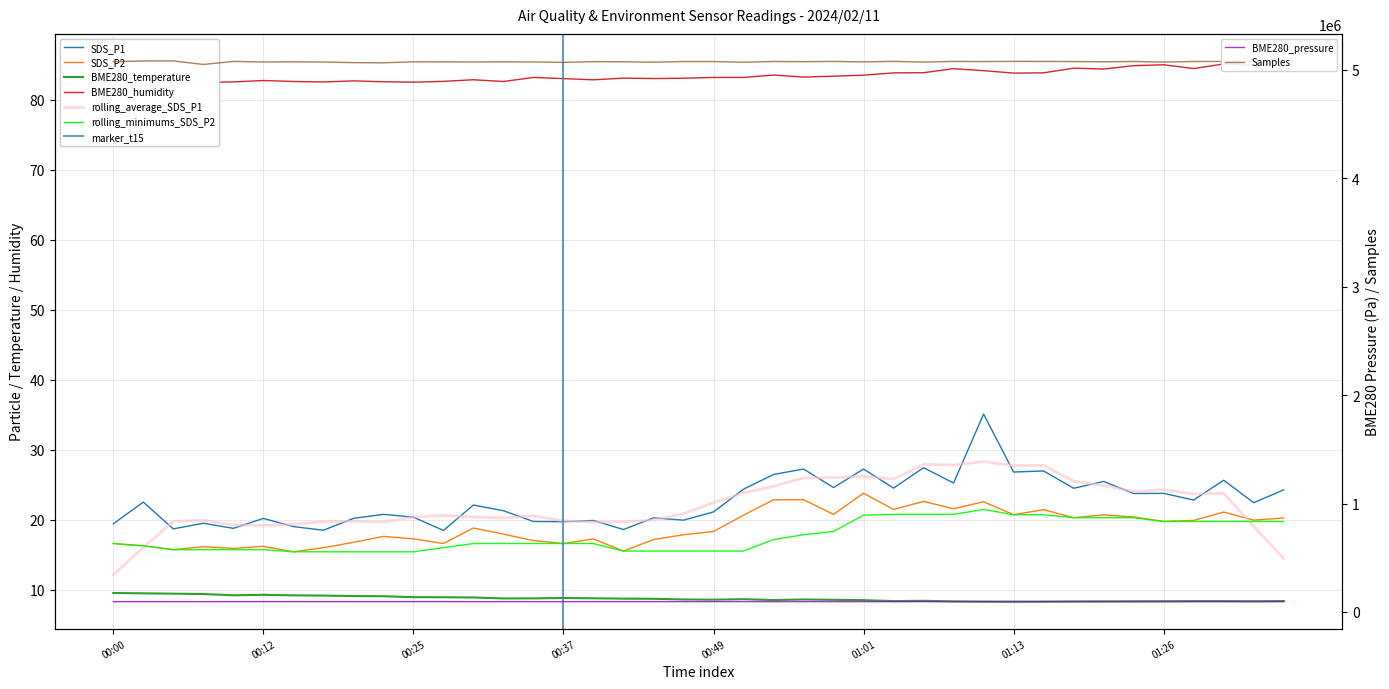

Rank the series at 2024/02/11 00:08:02 from highest to lowest value.

Samples, BME280_pressure, BME280_humidity, SDS_P1, SDS_P2, BME280_temperature